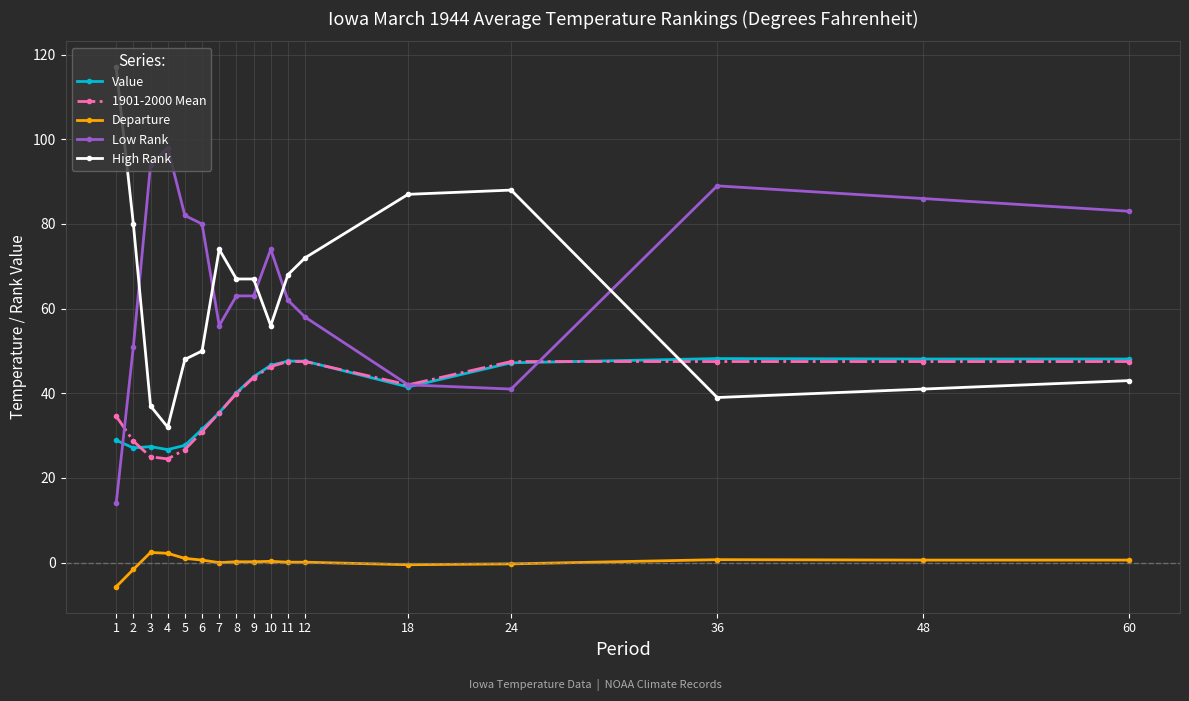

What is the maximum value for Departure?

2.4